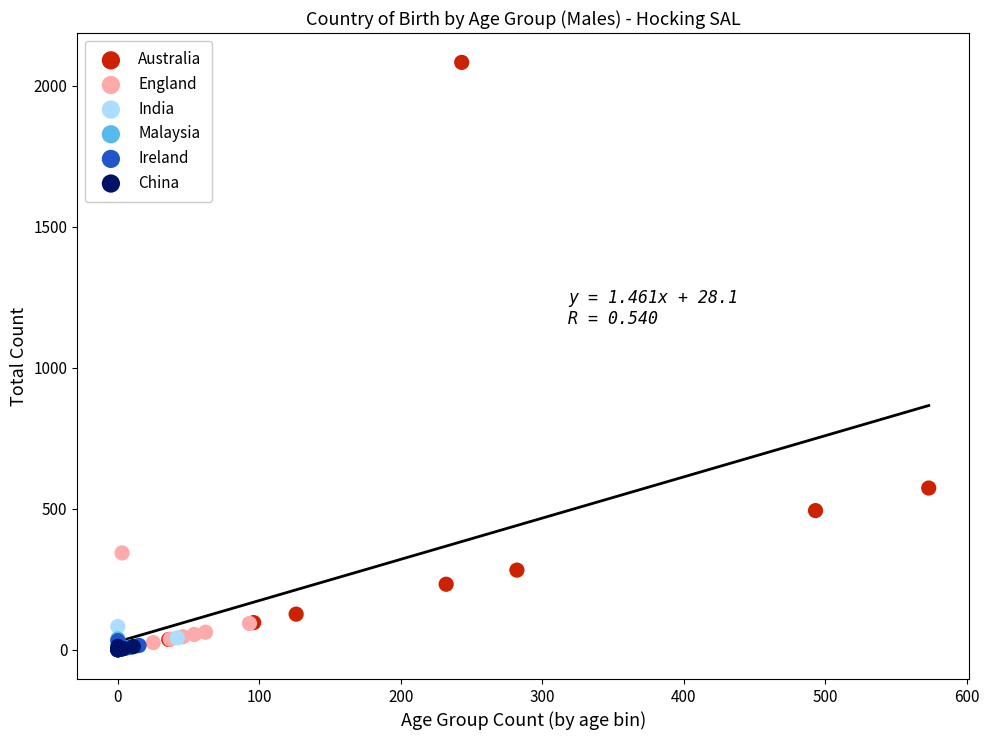

Which series has the widest spread of Y values?

Australia